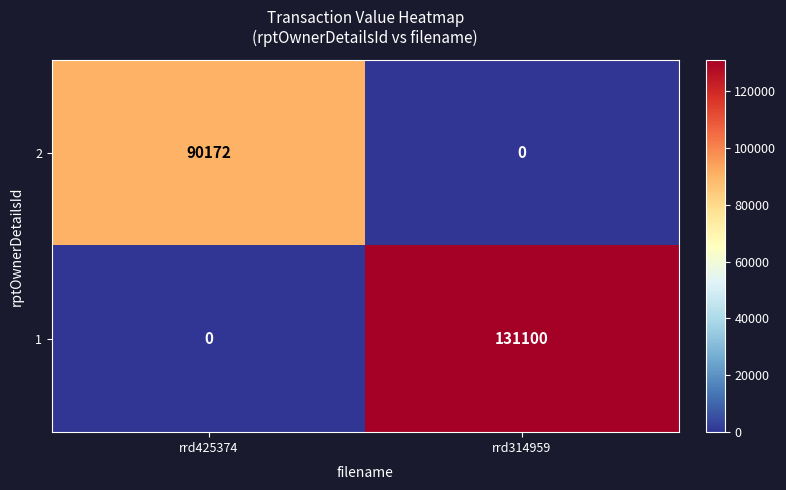

How many categories are shown in the chart?

2